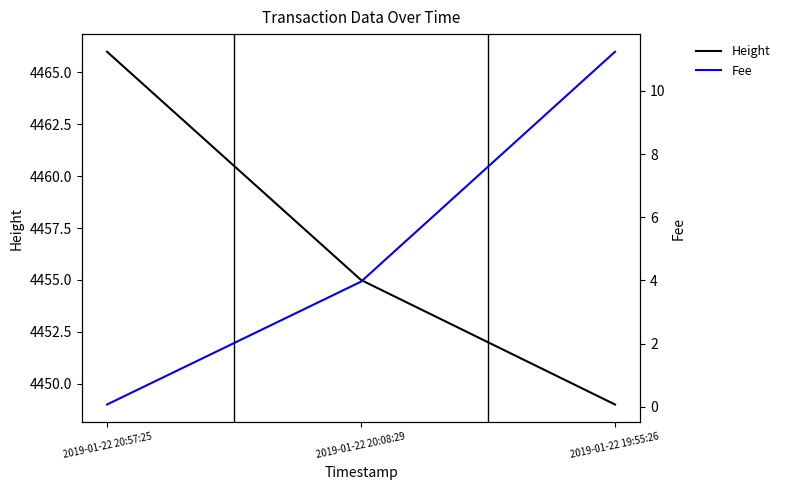

What is the label of the 1st point from the left?

2019-01-22 20:57:25